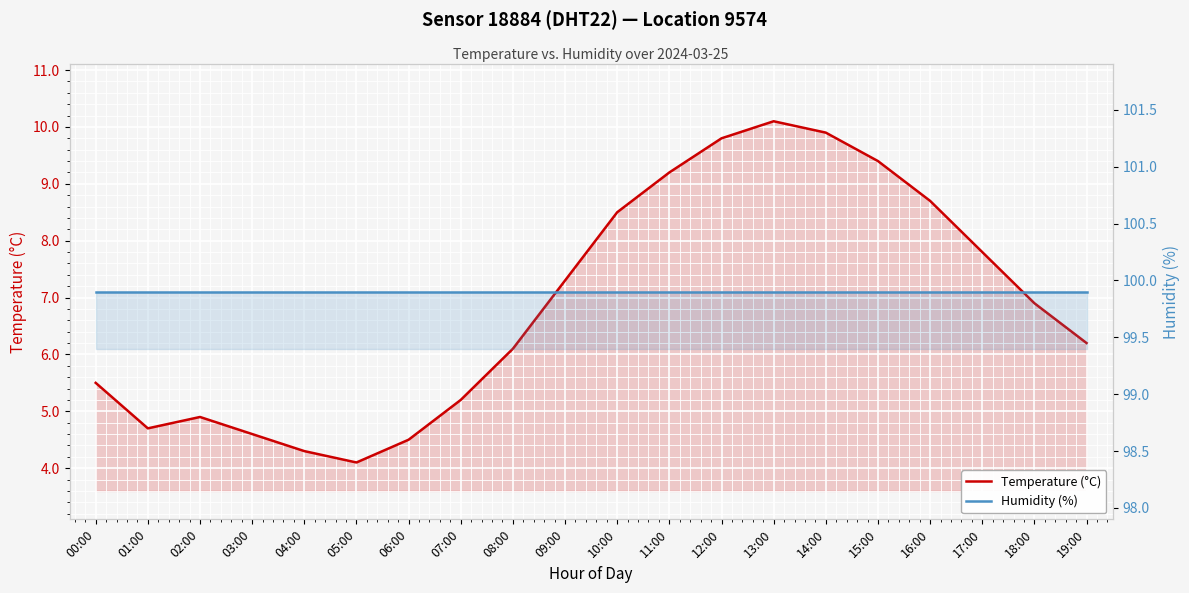

What is the label of the 3rd point from the right?

17:00